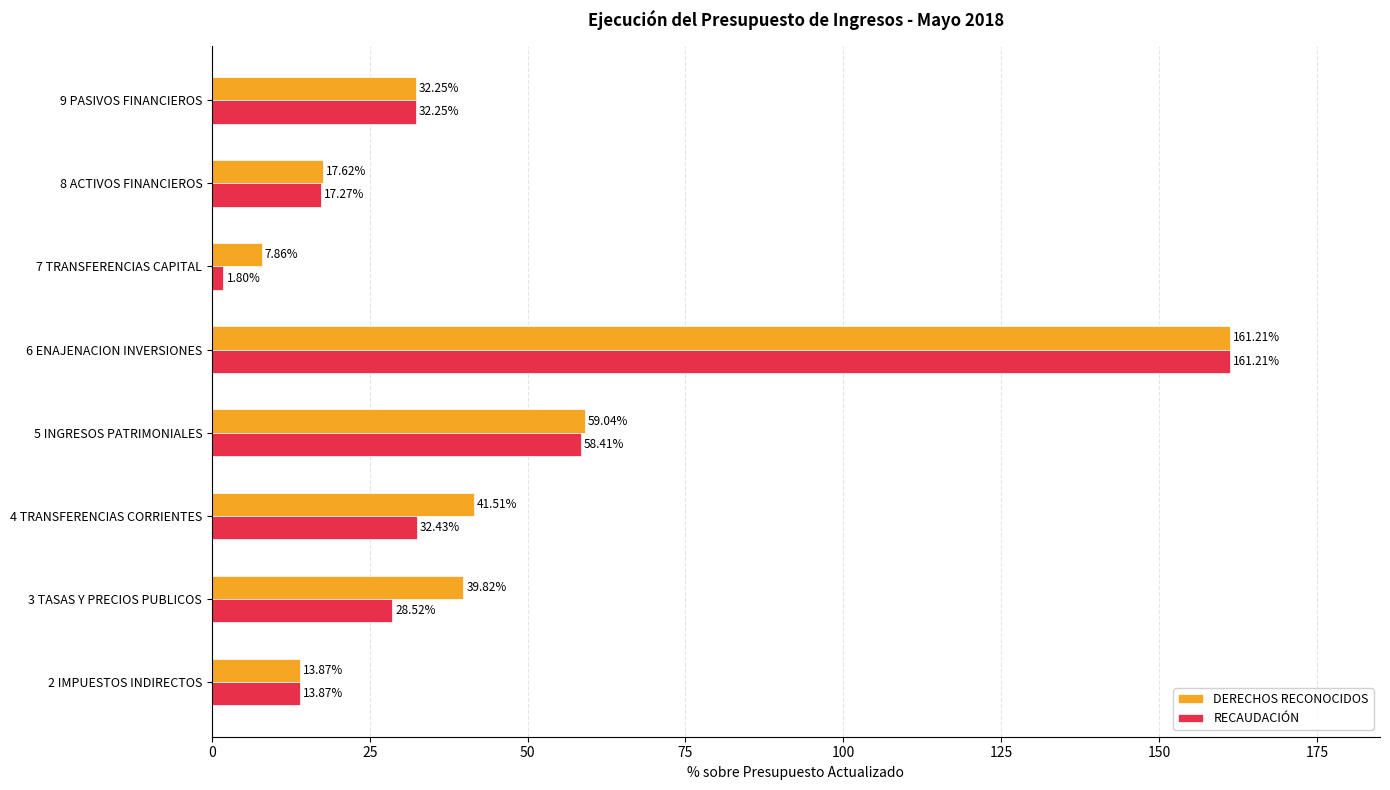

At which label does RECAUDACIÓN reach its peak?

6 ENAJENACION INVERSIONES